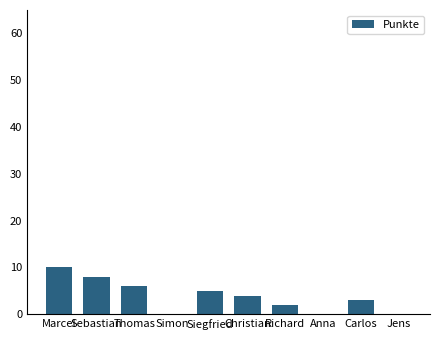

Which label corresponds to the largest value in the chart?

Marcel